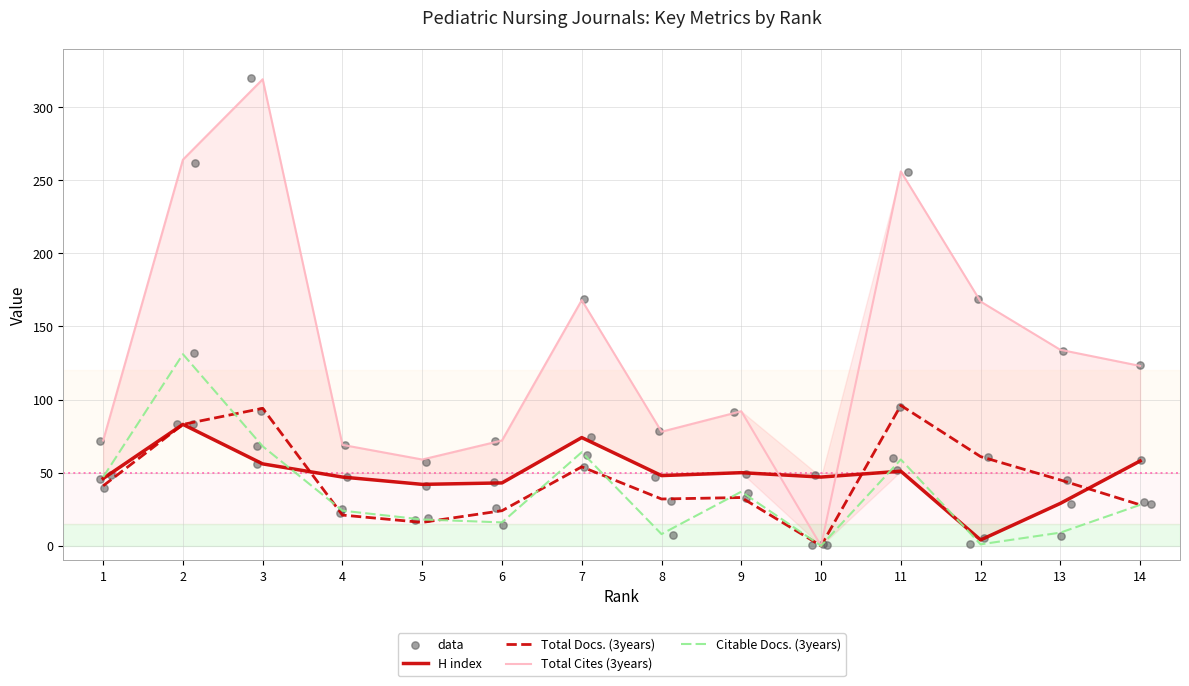

What are all the series names shown in the legend?

H index, Total Docs. (3years), Total Cites (3years), Citable Docs. (3years)